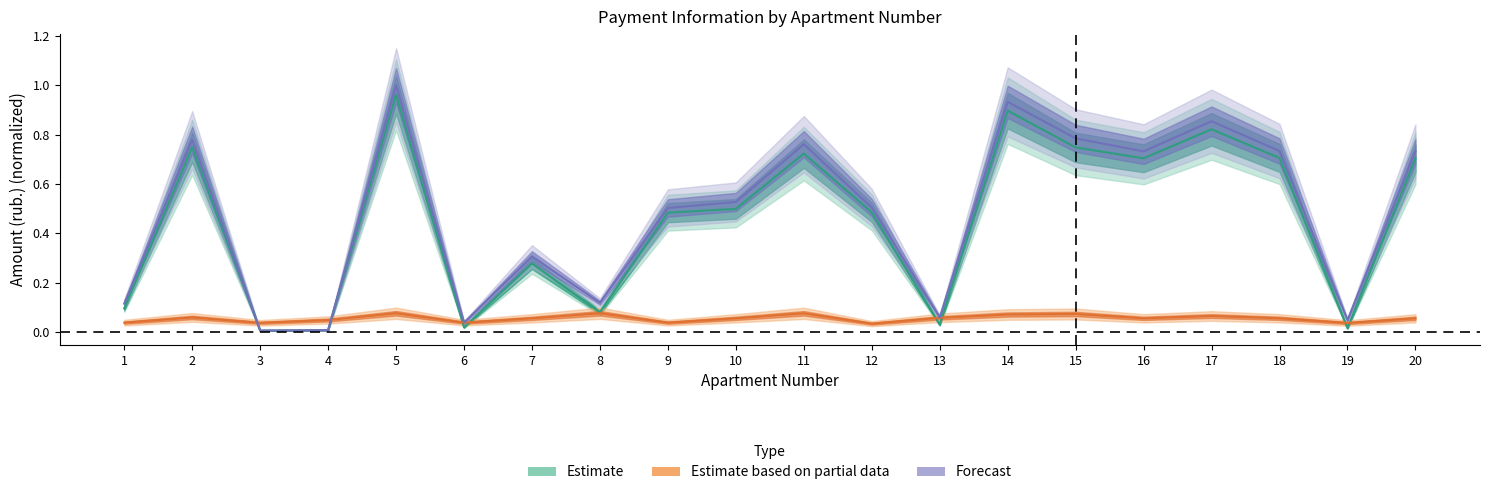

The zadolzh2 series shows 0.8 at 15. True or false?

True